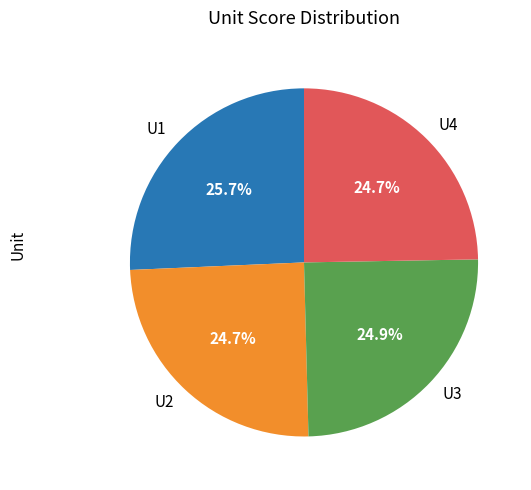

Which slice is the largest?

U1